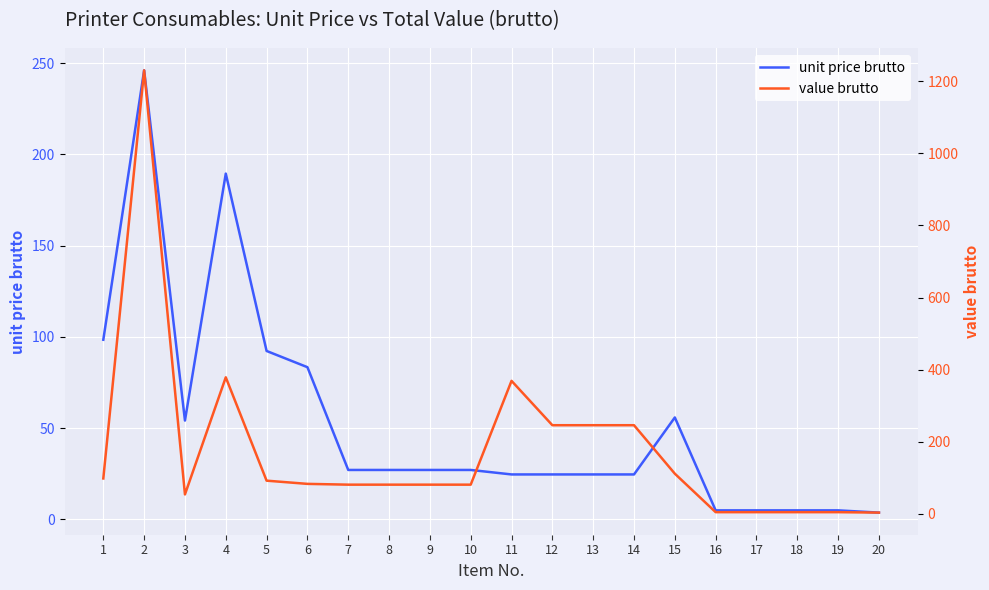

Rank the series by their maximum value, from lowest to highest.

unit price brutto, value brutto